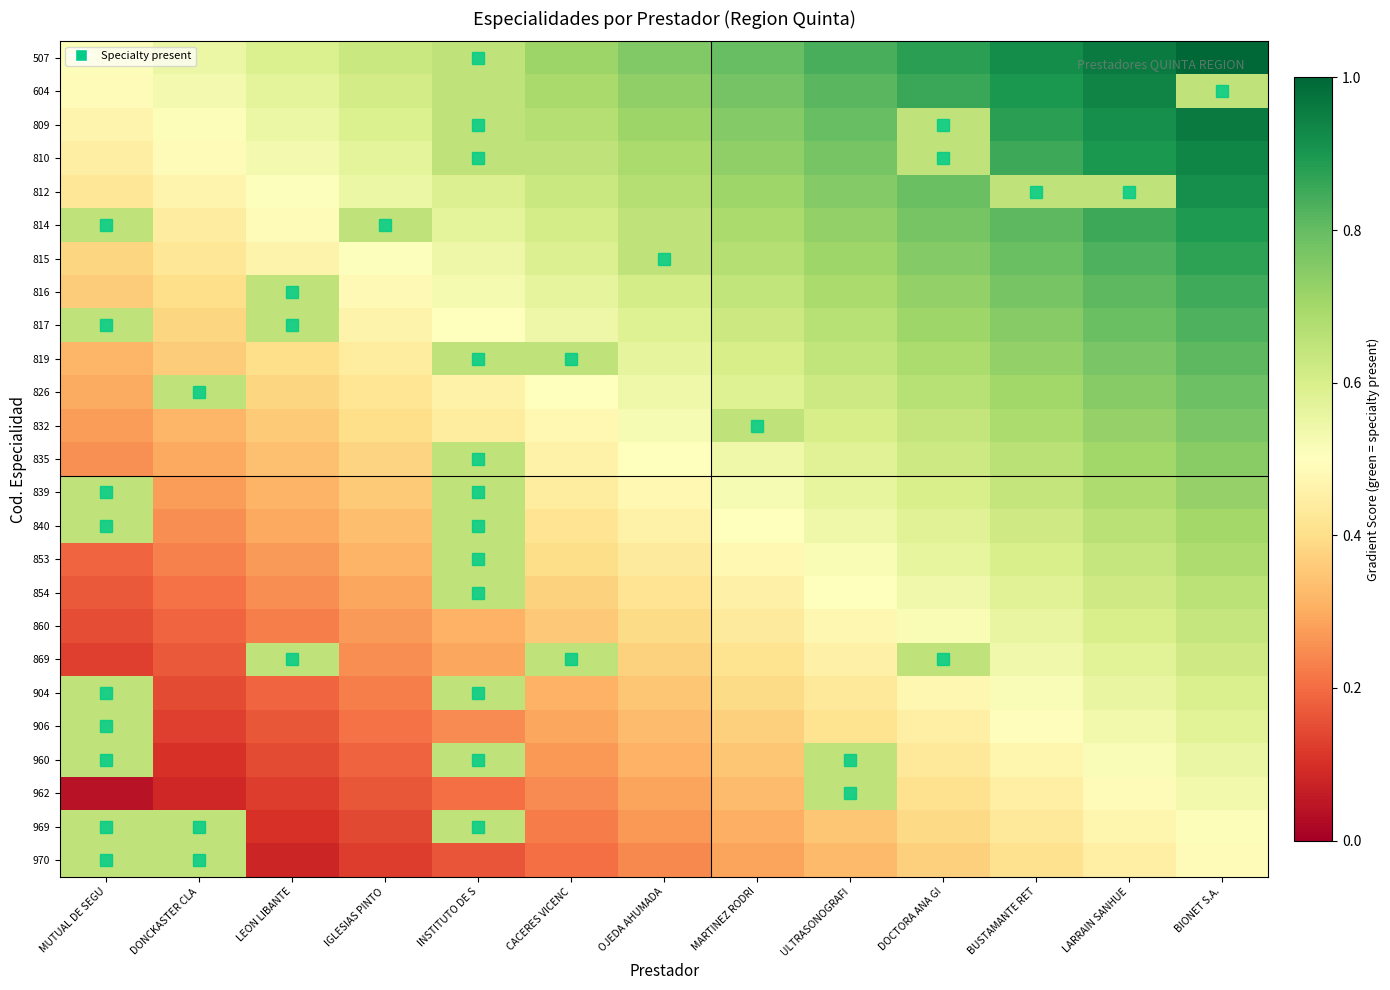

What is the total value across all series at LARRAIN SANHUE?

17.4